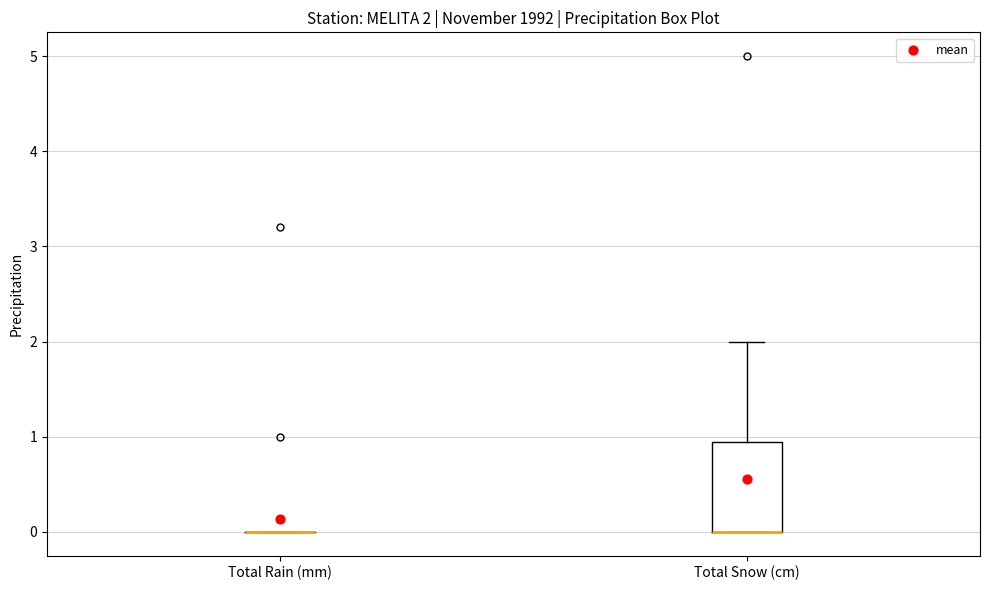

Comparing the boxes themselves (not the whiskers), which one is the tallest?

Total Snow (cm)